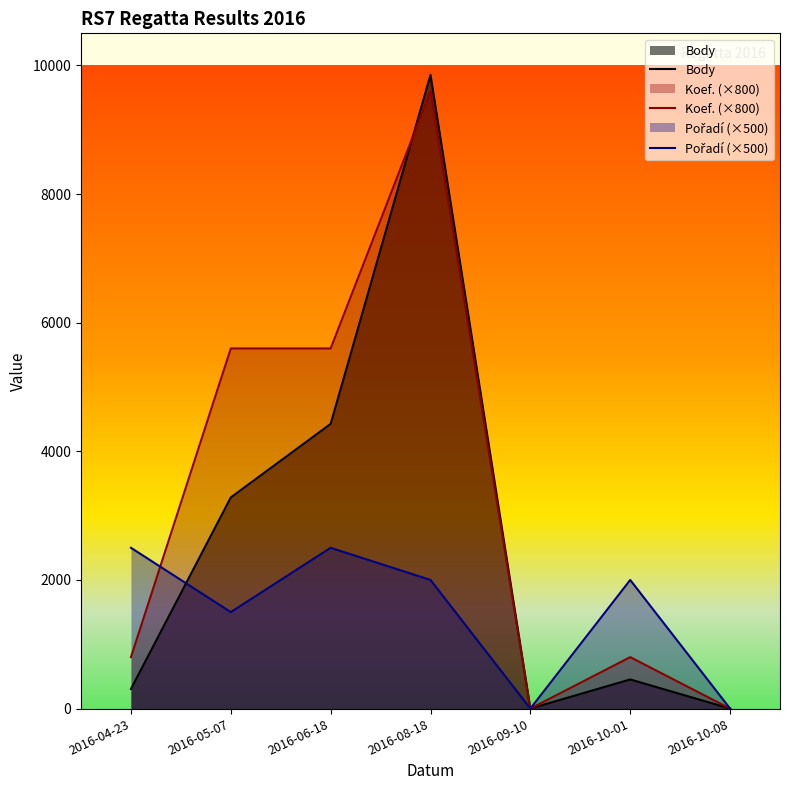

Which series changed the most between 2016-05-07 and 2016-06-18?

Body